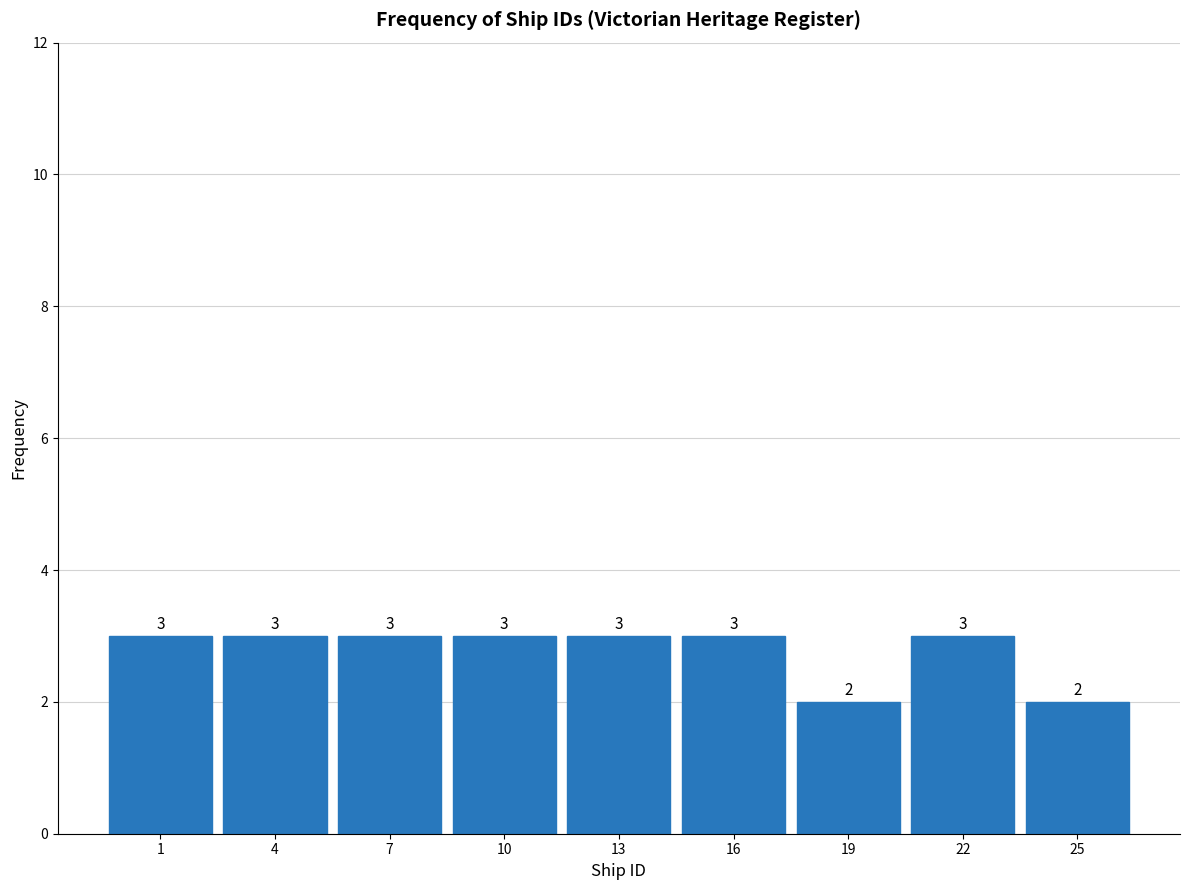

Reading left to right, what are all the values shown in this chart?

1=3	4=3	7=3	10=3	13=3	16=3	19=2	22=3	25=2